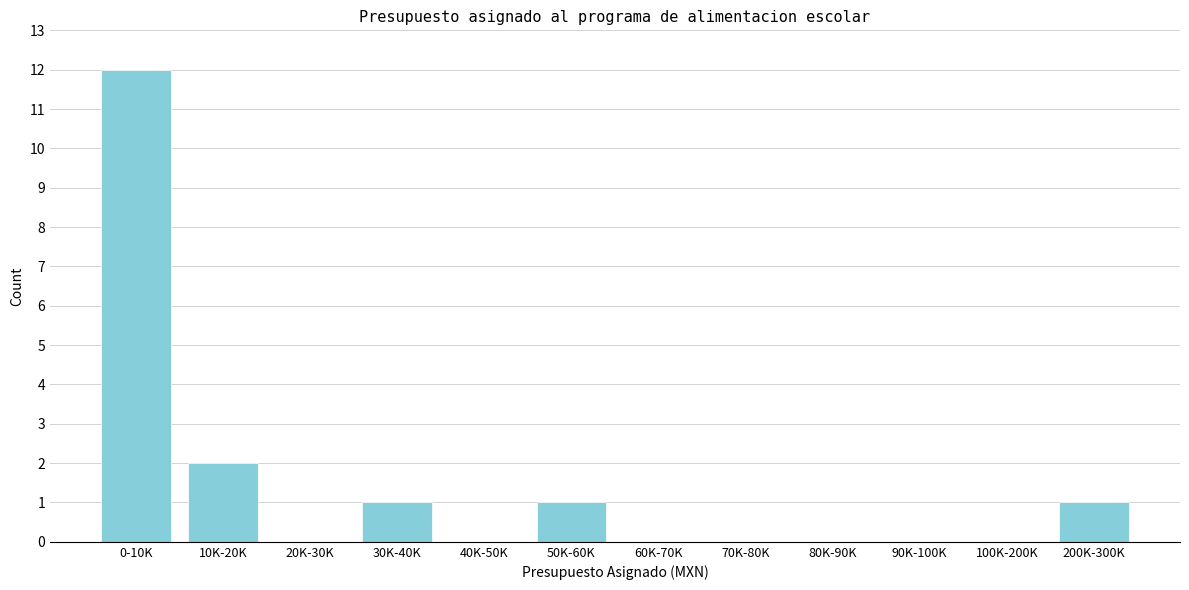

Reading left to right, list all the values displayed in this chart.

0-10K=12	10K-20K=2	20K-30K=0	30K-40K=1	40K-50K=0	50K-60K=1	60K-70K=0	70K-80K=0	80K-90K=0	90K-100K=0	100K-200K=0	200K-300K=1